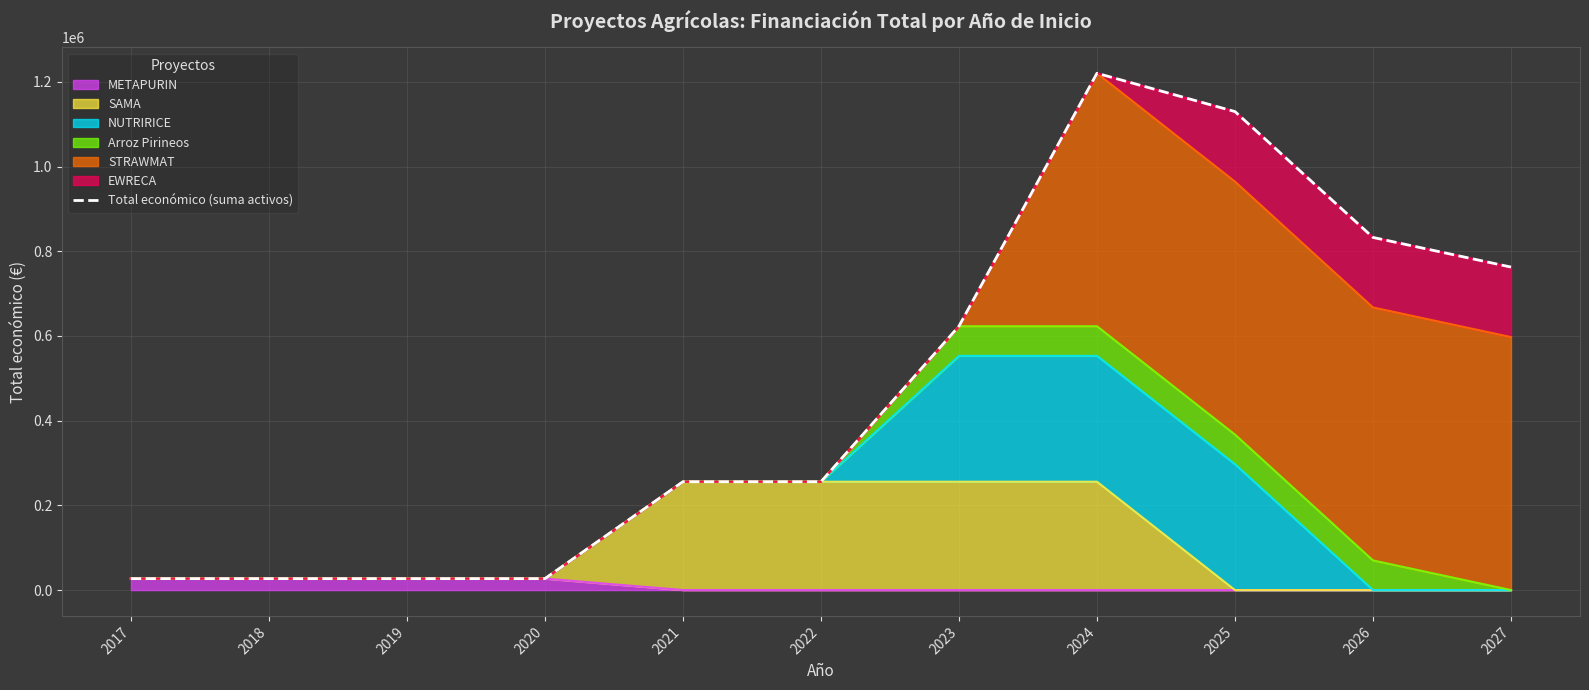

Which has a higher value, 2018 or 2023?

2023